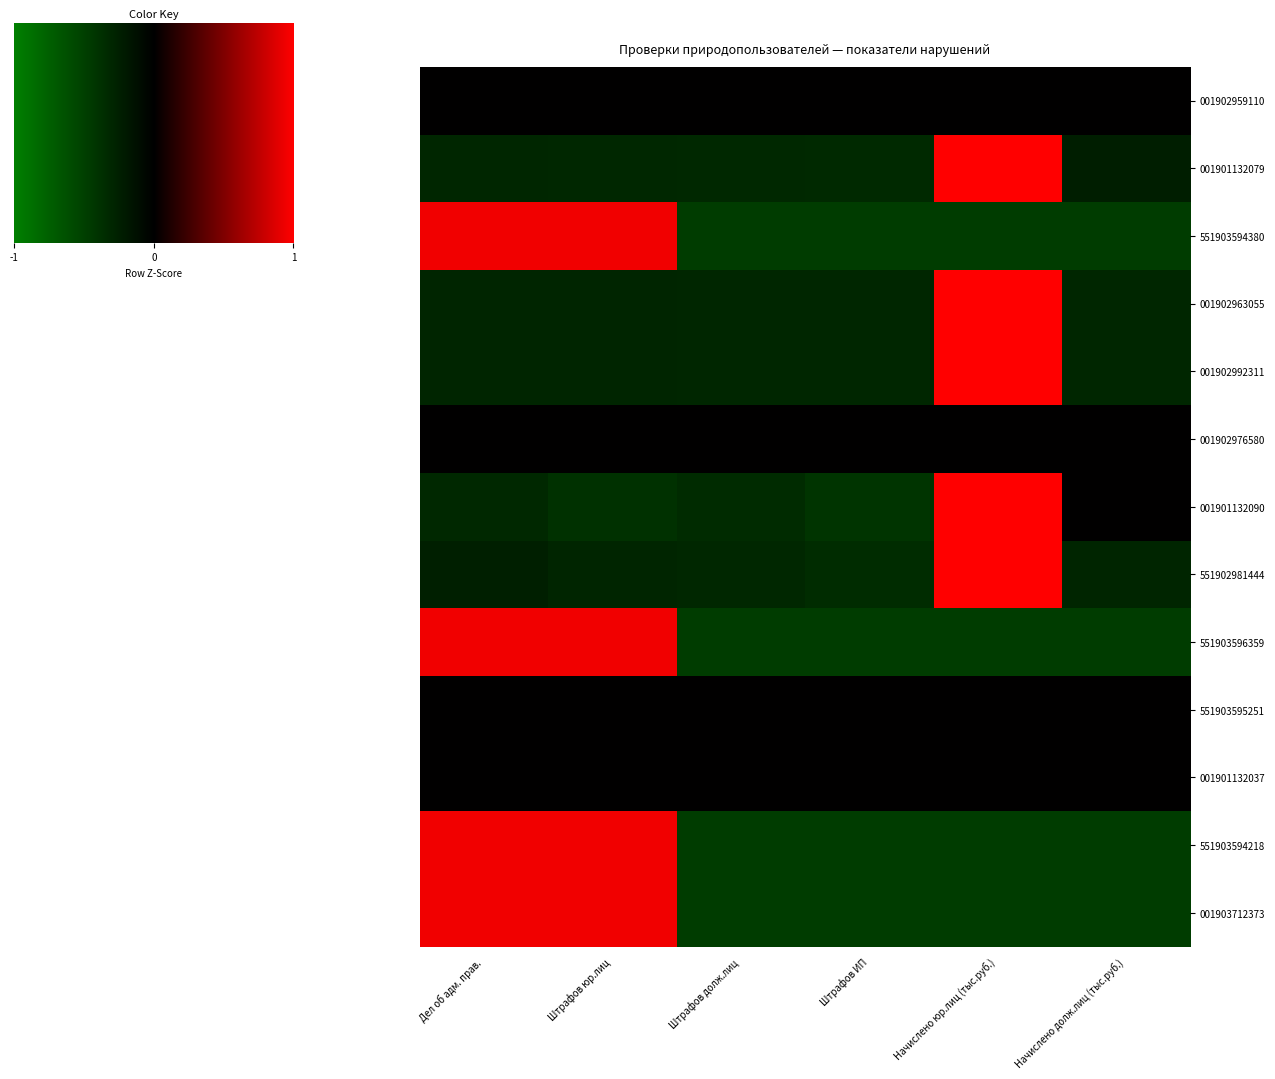

Which category has the lowest value across all series?

Штрафов долж.лиц